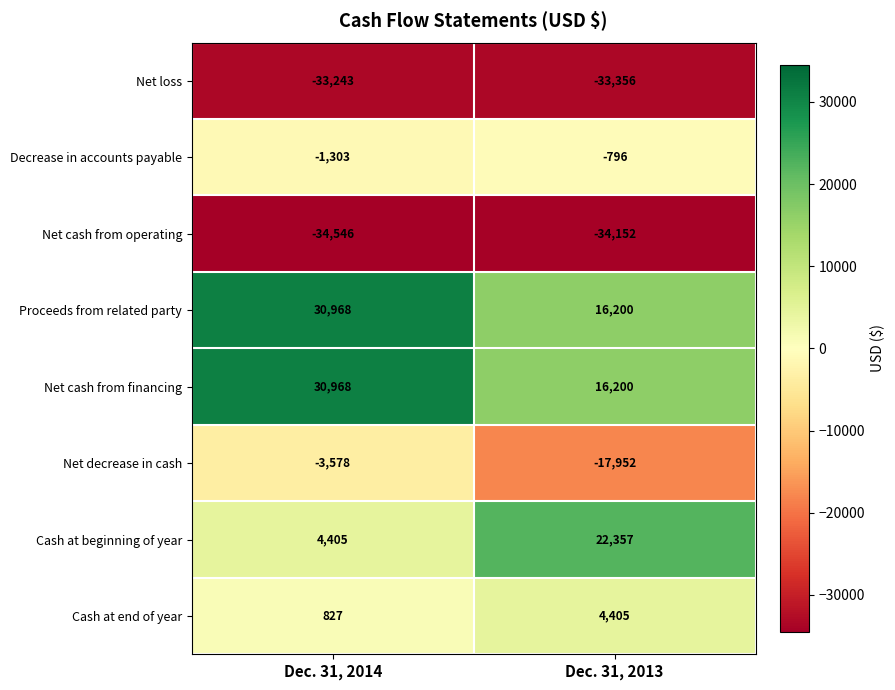

What is the spread (max minus min) of values at Dec. 31, 2013?

56509